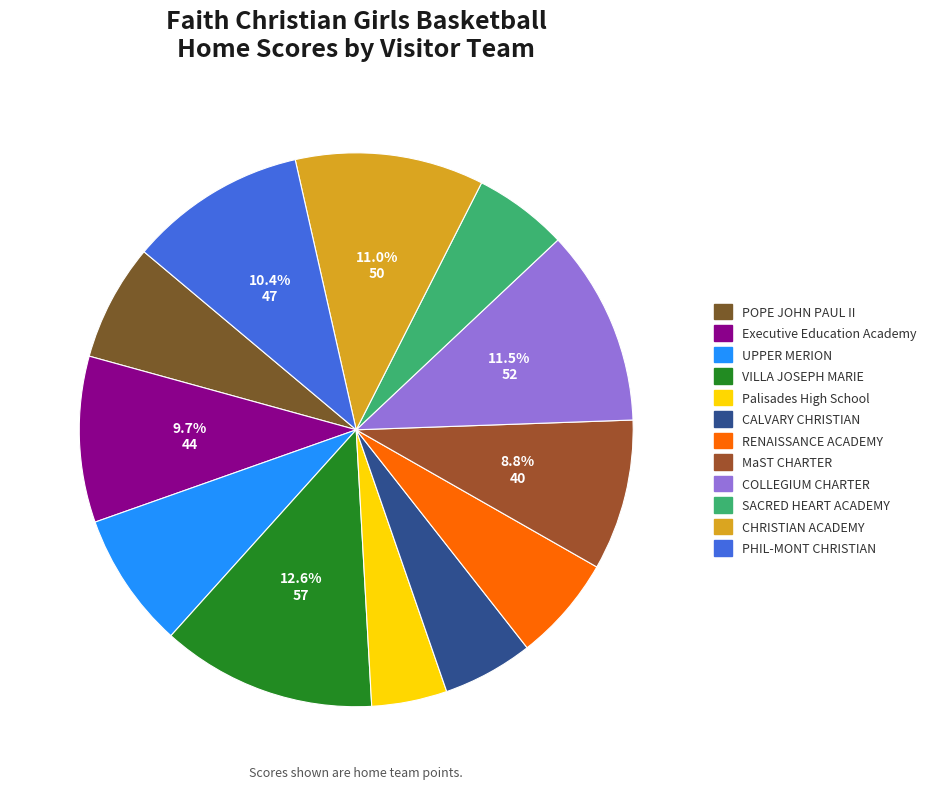

The CALVARY CHRISTIAN slice represents 5% of the pie. True or false?

True